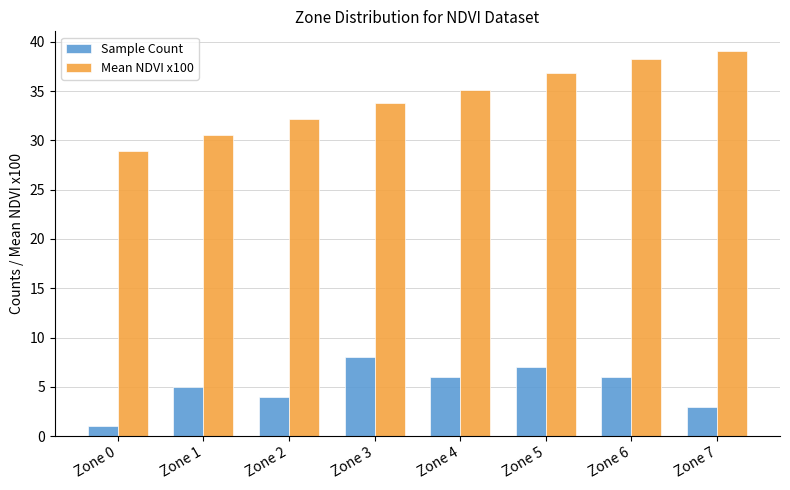

Rank the categories by Mean NDVI x100 value from highest to lowest.

Zone 7, Zone 6, Zone 5, Zone 4, Zone 3, Zone 2, Zone 1, Zone 0